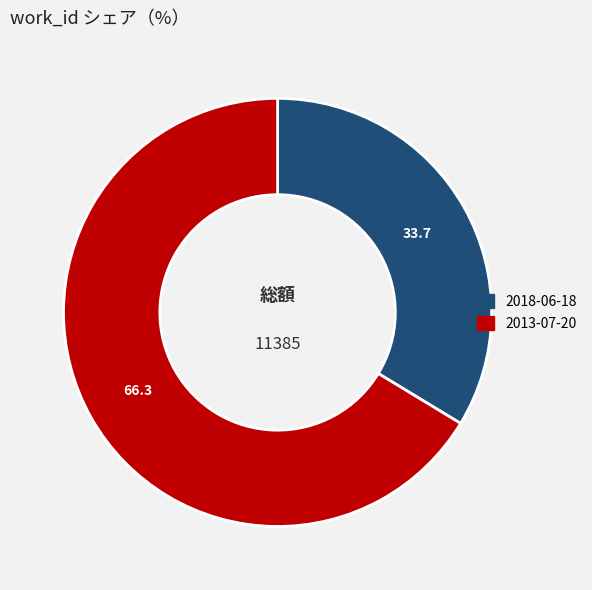

Which category has the smallest portion of the pie?

2018-06-18